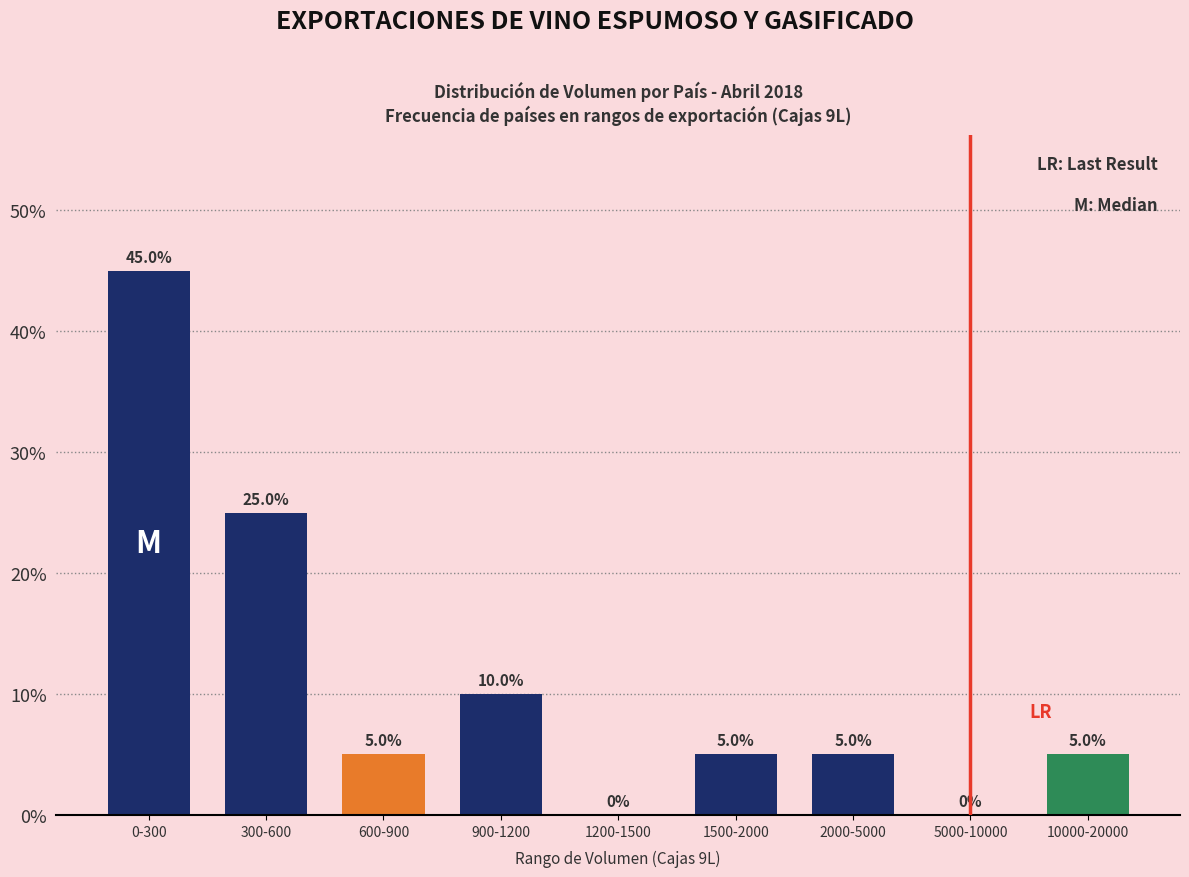

Reading left to right, list all the values displayed in this chart.

0-300=45	300-600=25	600-900=5	900-1200=10	1200-1500=0	1500-2000=5	2000-5000=5	5000-10000=0	10000-20000=5